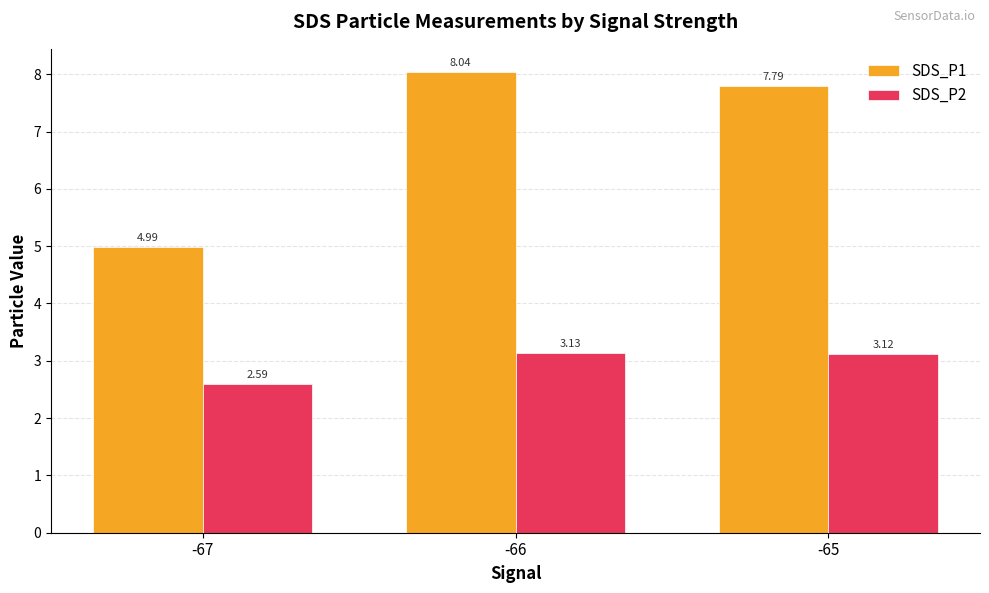

What is the average value of the SDS_P1 series?

6.9